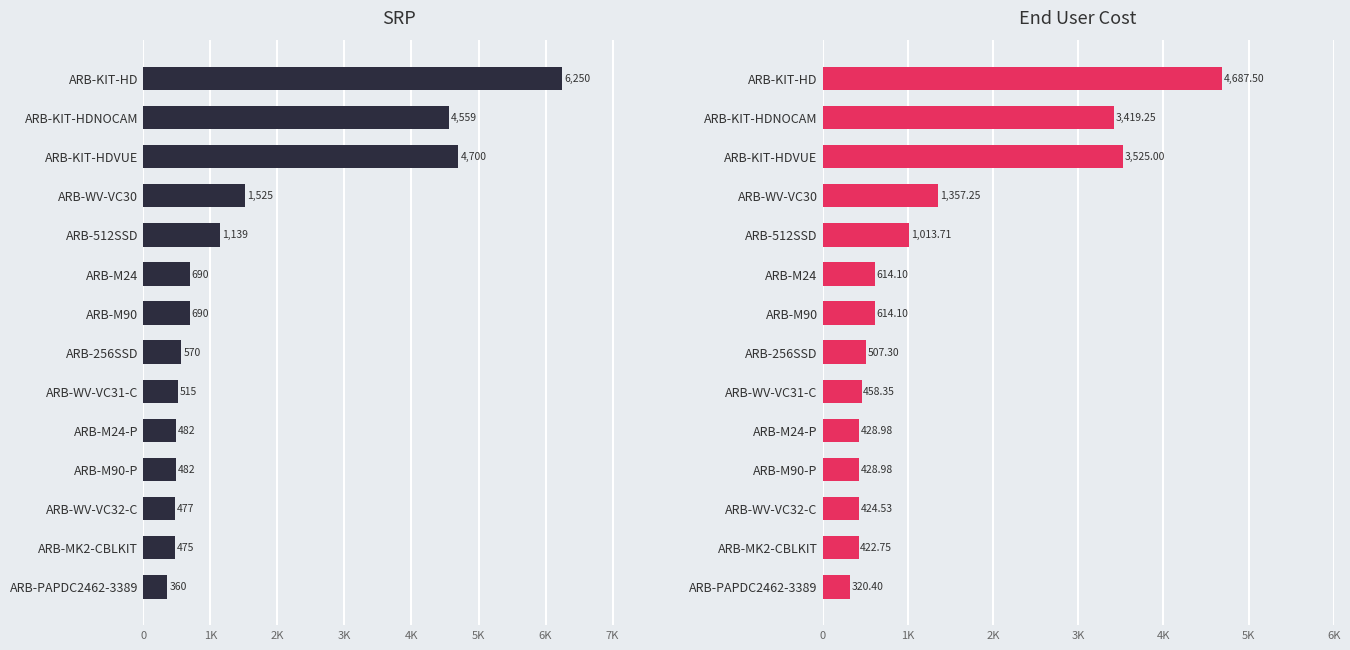

Which series has the largest total across all categories?

SRP